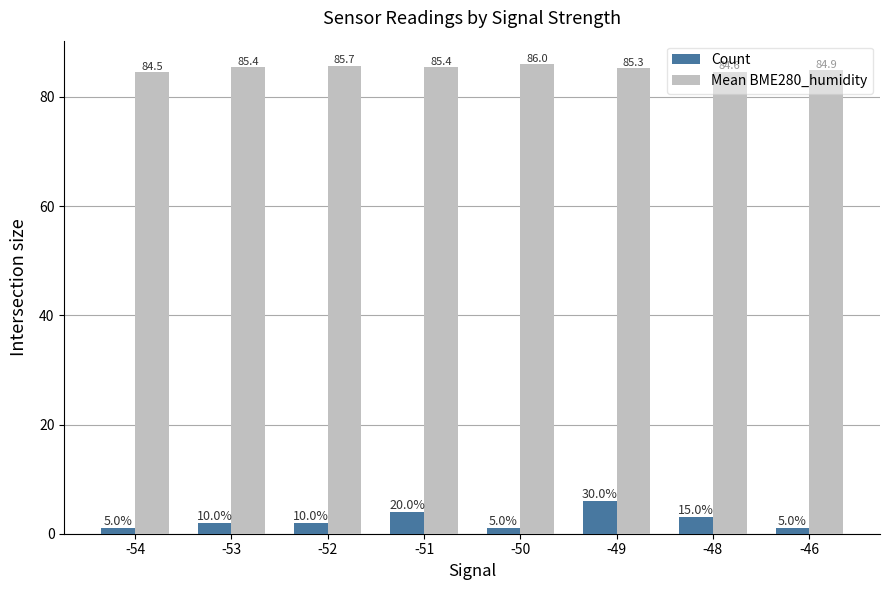

What is the value of the Mean BME280_humidity bar at the 6th from the left?

85.3